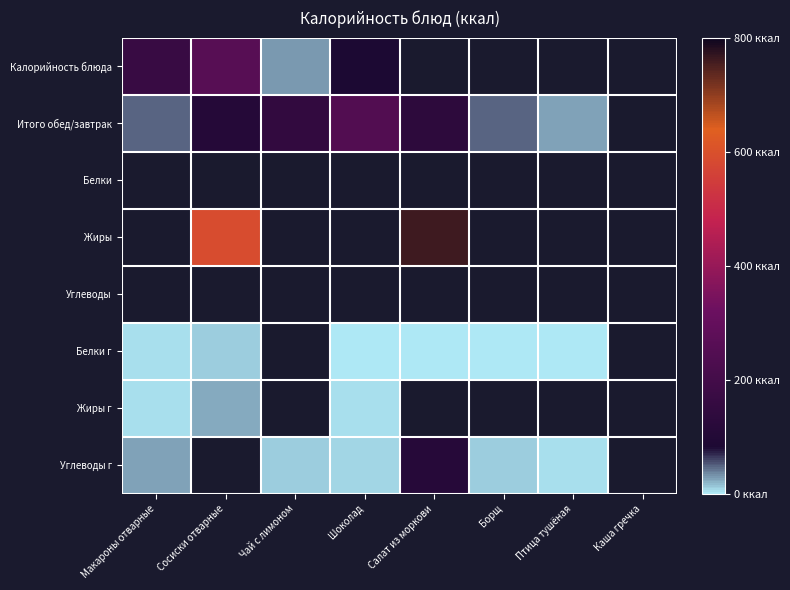

How many series are shown in this chart?

8